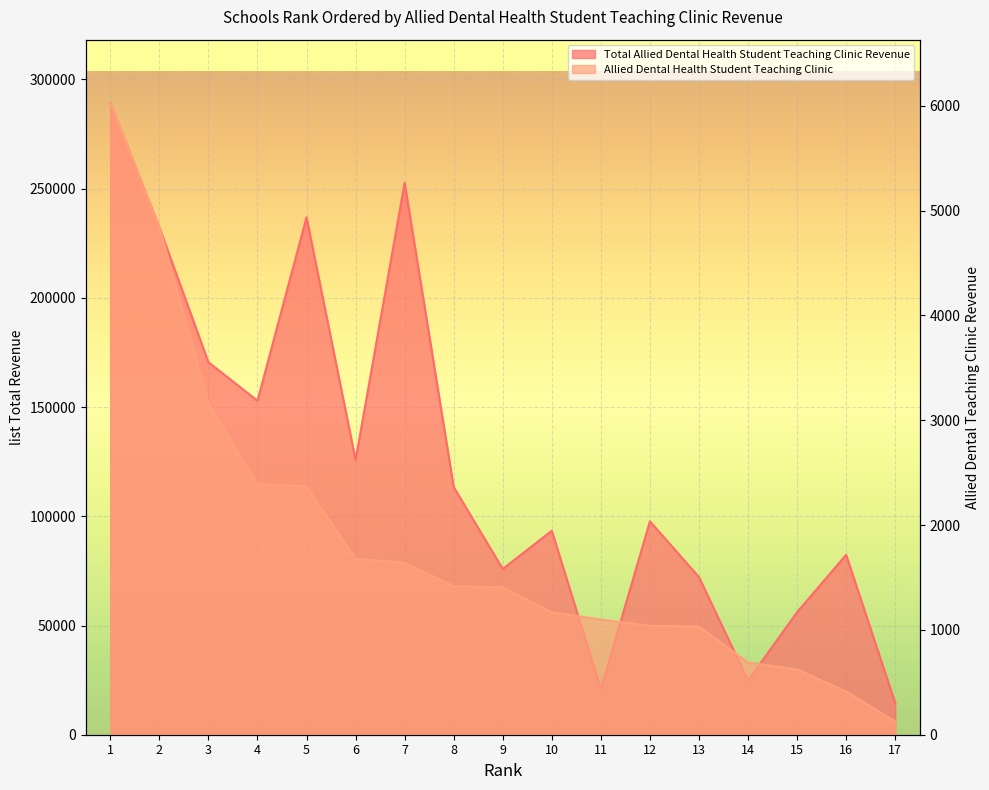

What is the difference between the highest and lowest values at 1?

283273